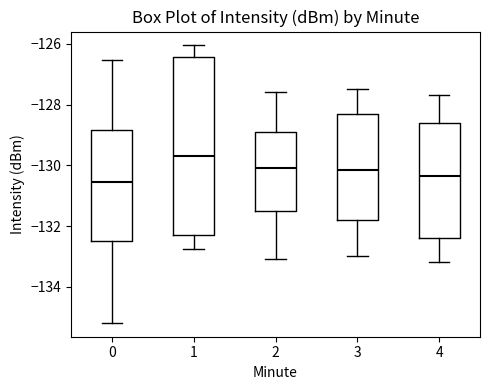

Reading left to right, read every box against the y-axis: the position of its median line, the range the box covers, and the ends of its whiskers. The values are not printed on the chart, so give them approximately, as read against the axis.

0: median -130.6, box -132.6 to -128.8, whiskers -135.2 to -126.6
1: median -129.8, box -132.2 to -126.4, whiskers -132.8 to -126.0
2: median -130.0, box -131.4 to -128.8, whiskers -133.0 to -127.6
3: median -130.2, box -131.8 to -128.2, whiskers -133.0 to -127.4
4: median -130.4, box -132.4 to -128.6, whiskers -133.2 to -127.6